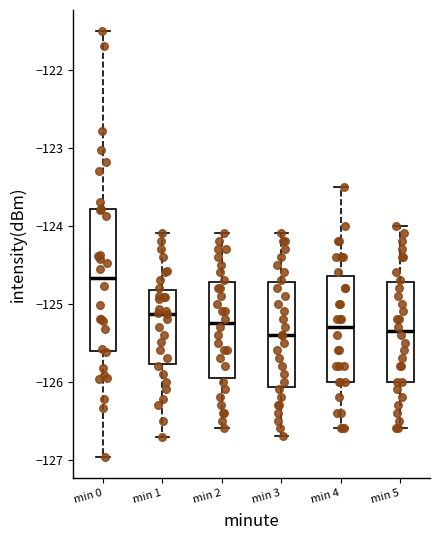

Reading left to right, read every box against the y-axis: the position of its median line, the range the box covers, and the ends of its whiskers. The values are not printed on the chart, so give them approximately, as read against the axis.

min 0: median -124.7, box -125.6 to -123.8, whiskers -127.0 to -121.5
min 1: median -125.1, box -125.8 to -124.8, whiskers -126.7 to -124.1
min 2: median -125.2, box -125.9 to -124.7, whiskers -126.6 to -124.1
min 3: median -125.4, box -126.1 to -124.7, whiskers -126.7 to -124.1
min 4: median -125.3, box -126.0 to -124.6, whiskers -126.6 to -123.5
min 5: median -125.3, box -126.0 to -124.7, whiskers -126.6 to -124.0